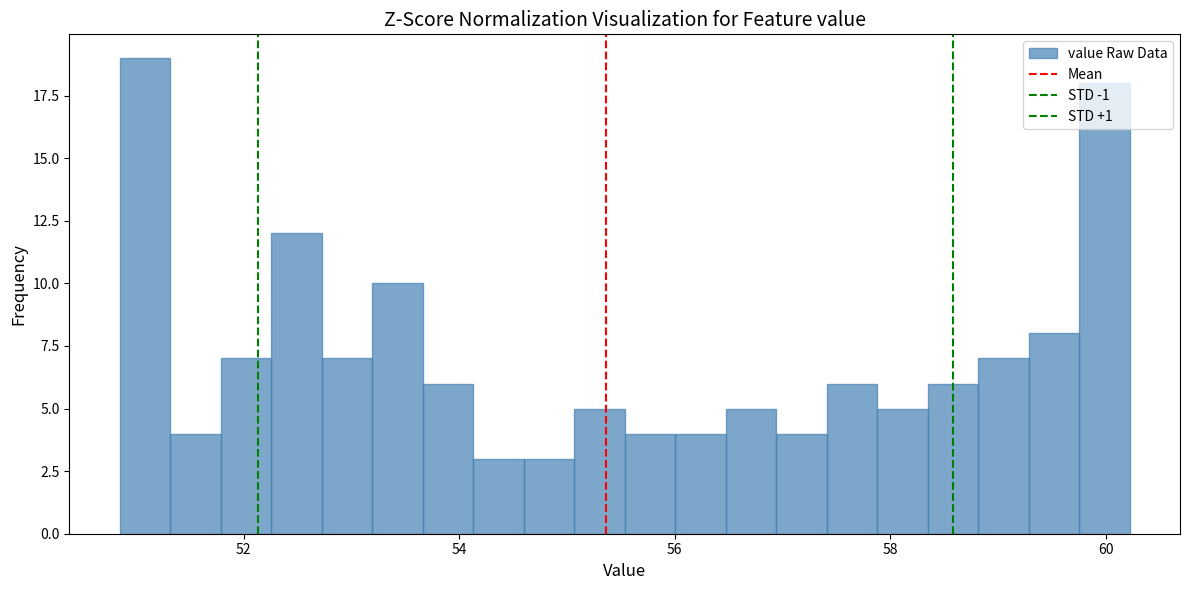

Around what value on the x-axis is the tallest bar? Give the approximate position of its centre, as read against the axis.

51.0